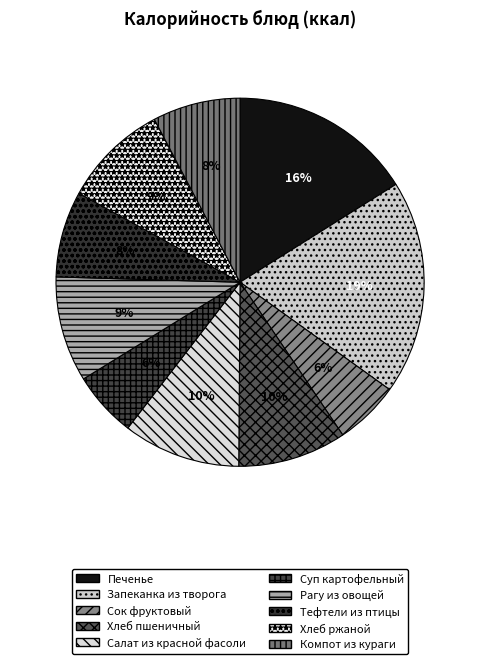

Is Суп картофельный the majority of the pie?

No